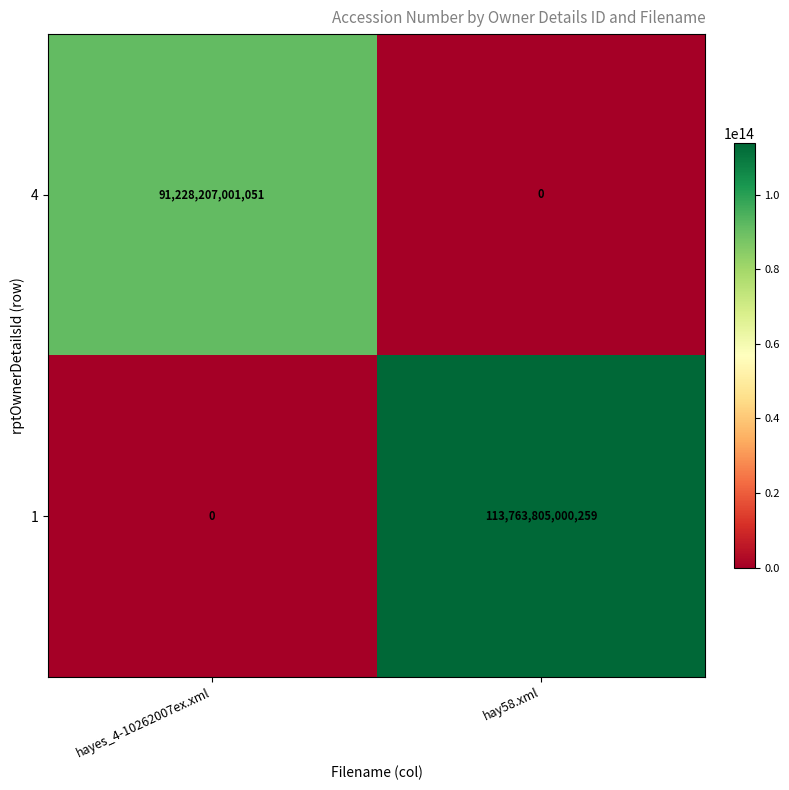

Which category has the lowest value in the 4 series?

hay58.xml